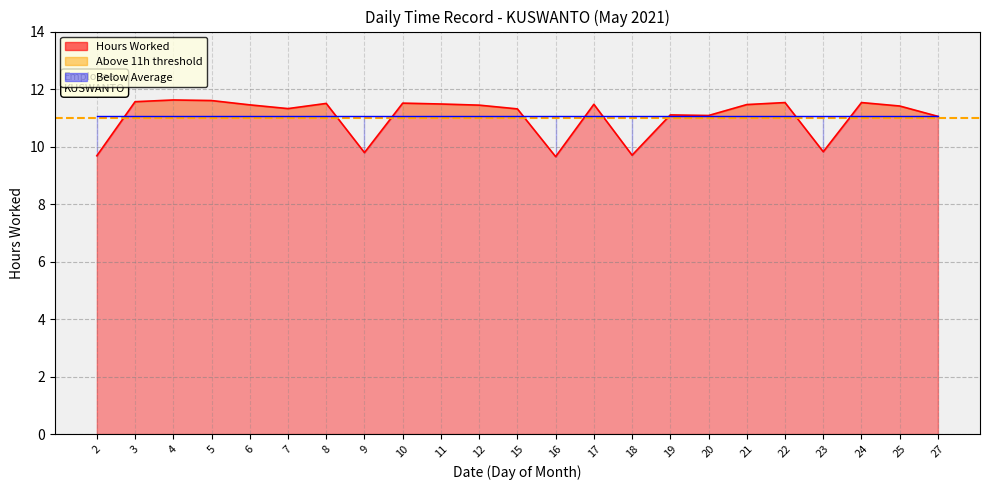

Rank the categories by value from lowest to highest.

16, 2, 18, 9, 23, 27, 20, 19, 15, 7, 25, 12, 6, 21, 17, 11, 8, 10, 22, 24, 3, 5, 4